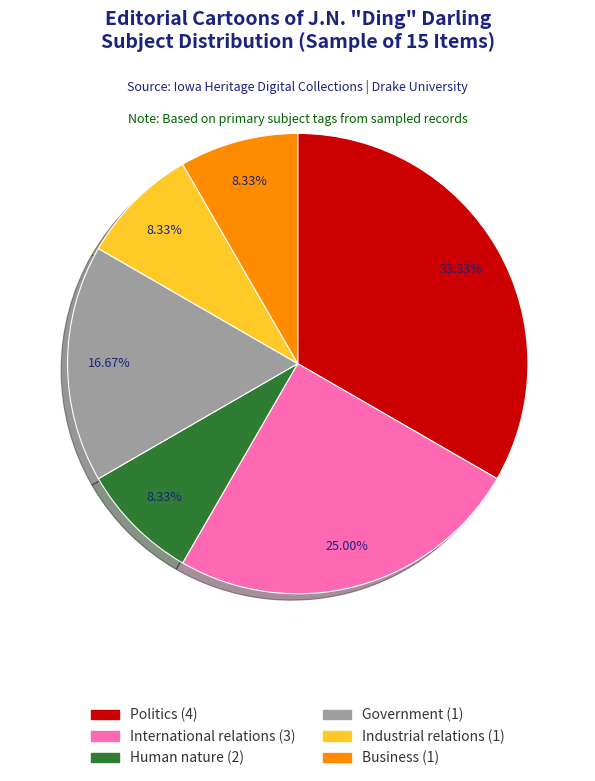

Is there a majority slice in this chart?

No